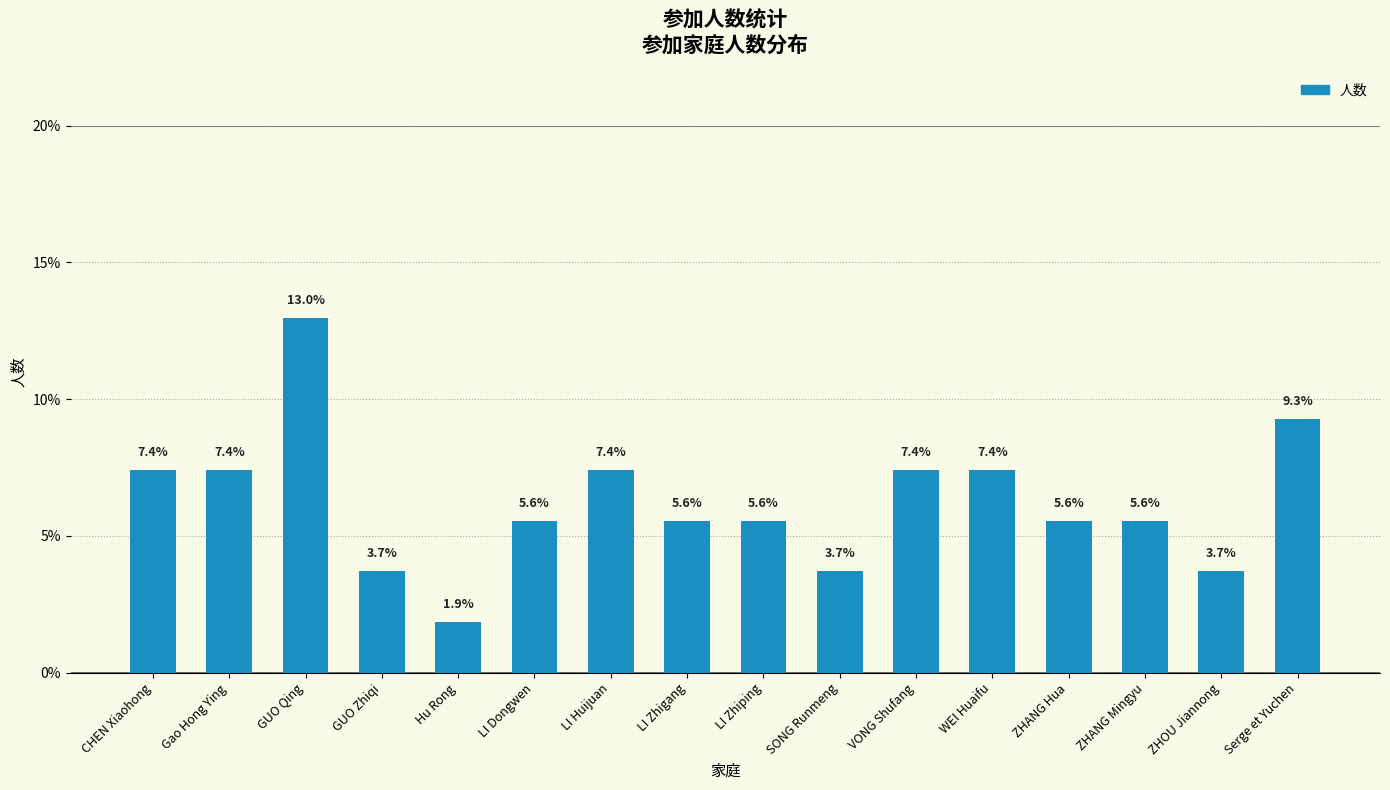

What is the value of the 16th bar from the left?

9.3